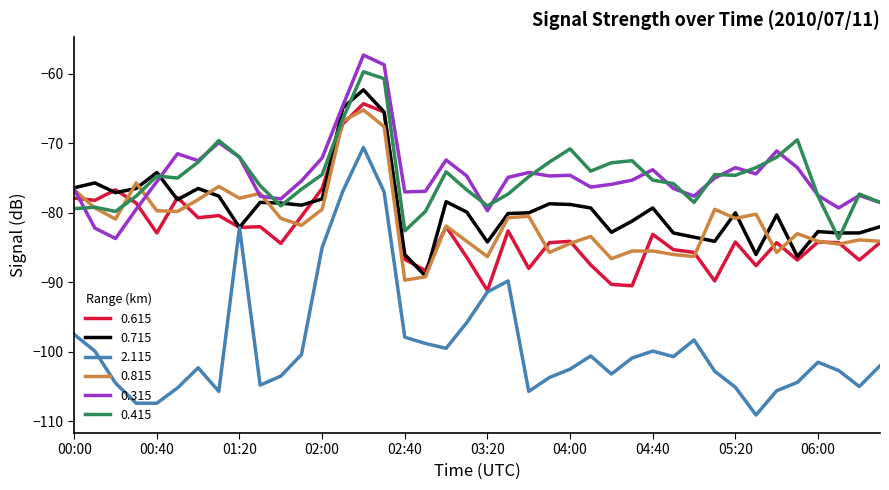

What is the greatest value displayed?

-57.3